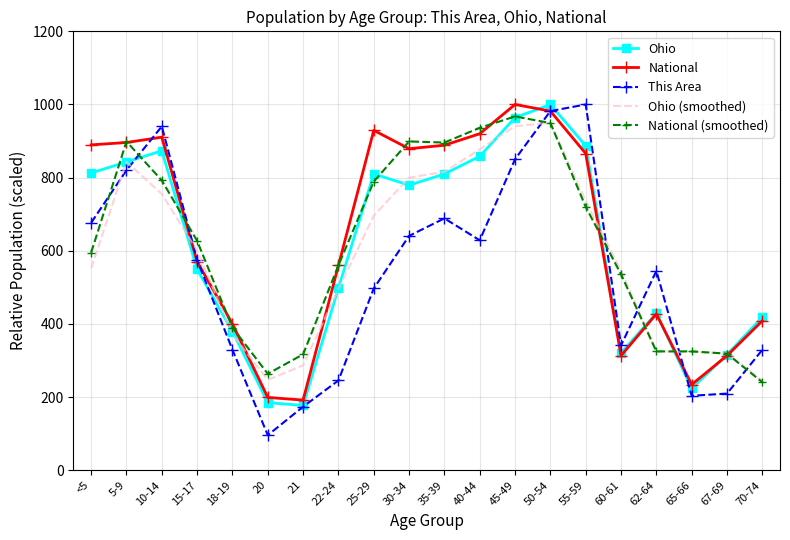

What is the difference between the maximum and minimum values in the This Area series?

904.2